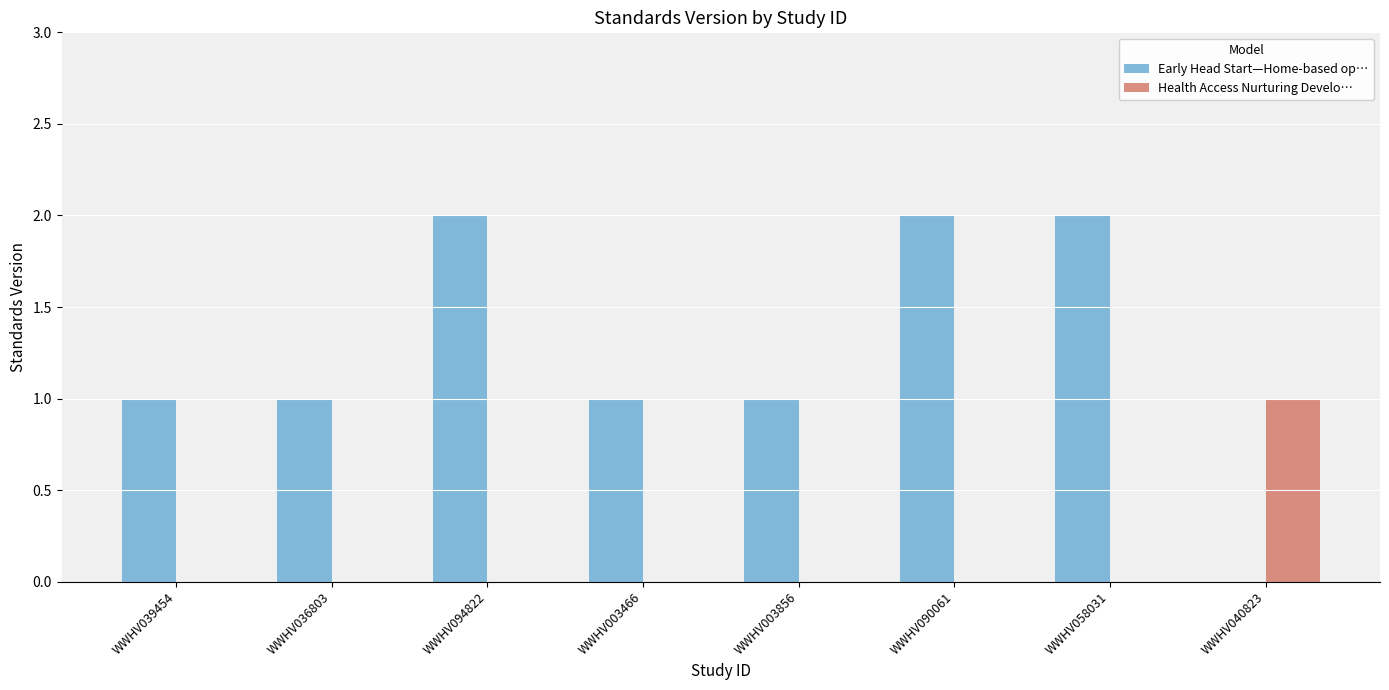

What is the sum of all Early Head Start—Home-based op… values?

10